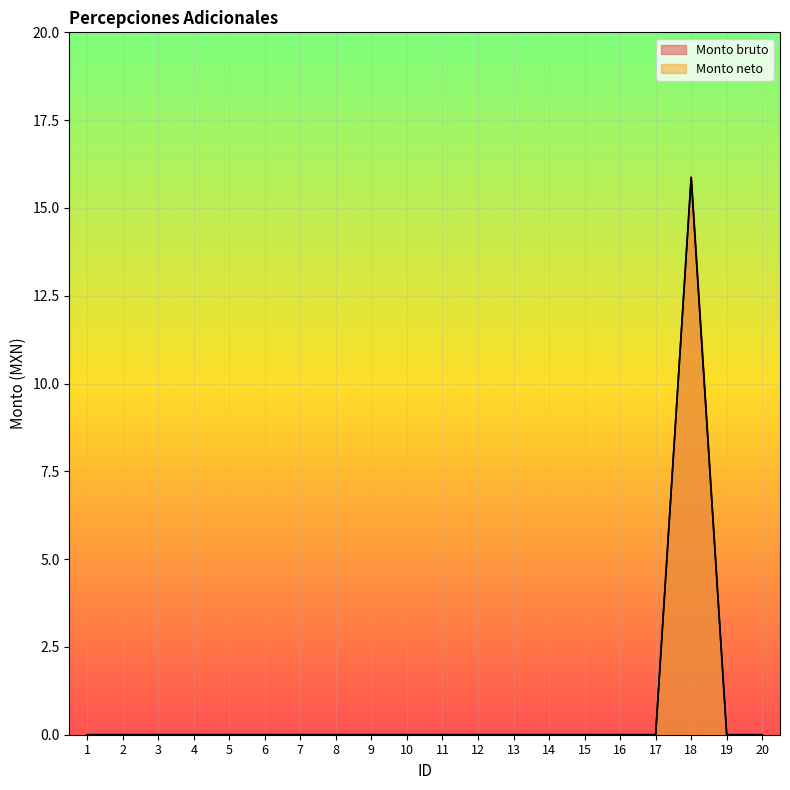

At which category does Monto bruto reach its first local peak?

18